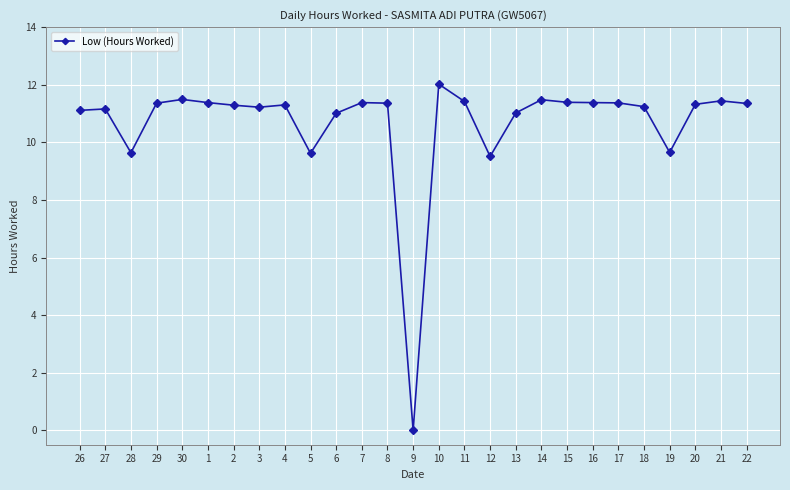

What is the ratio of the value at 18 to the value at 3?

1.0